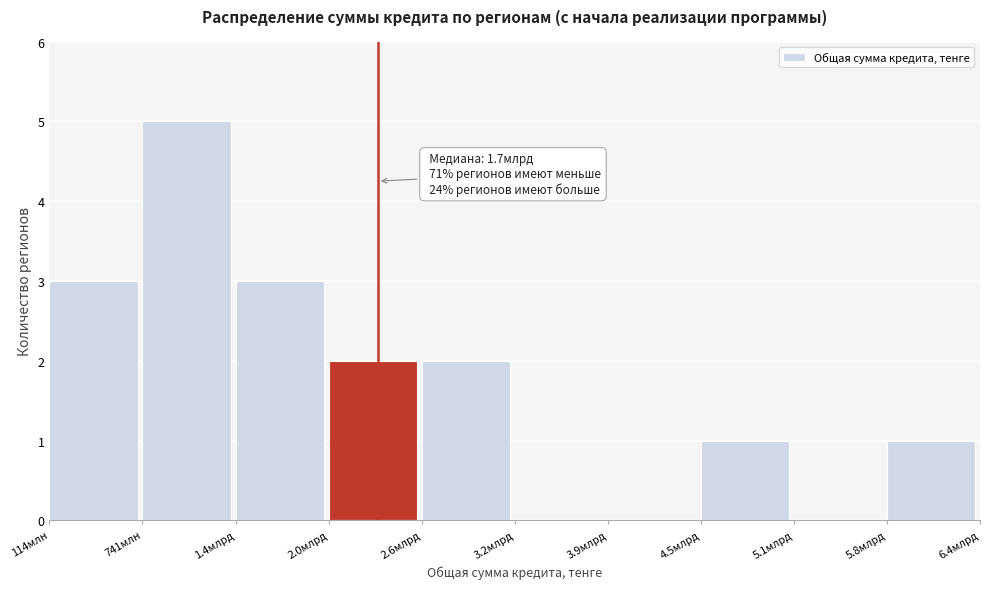

Reading left to right, list all the values displayed in this chart.

114млн=3	741млн=5	1.4млрд=3	2.0млрд=2	2.6млрд=2	3.2млрд=0	3.9млрд=0	4.5млрд=1	5.1млрд=0	5.8млрд=1